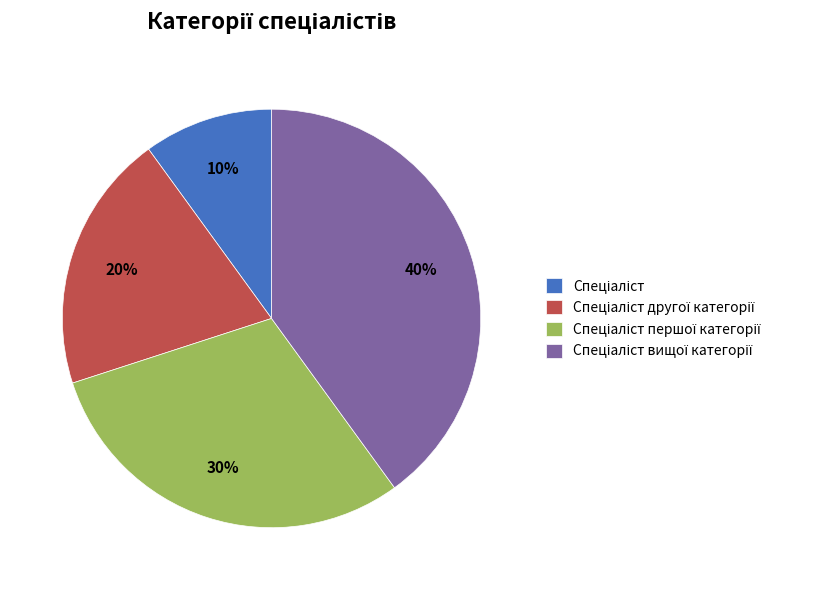

Is there a majority slice in this chart?

No